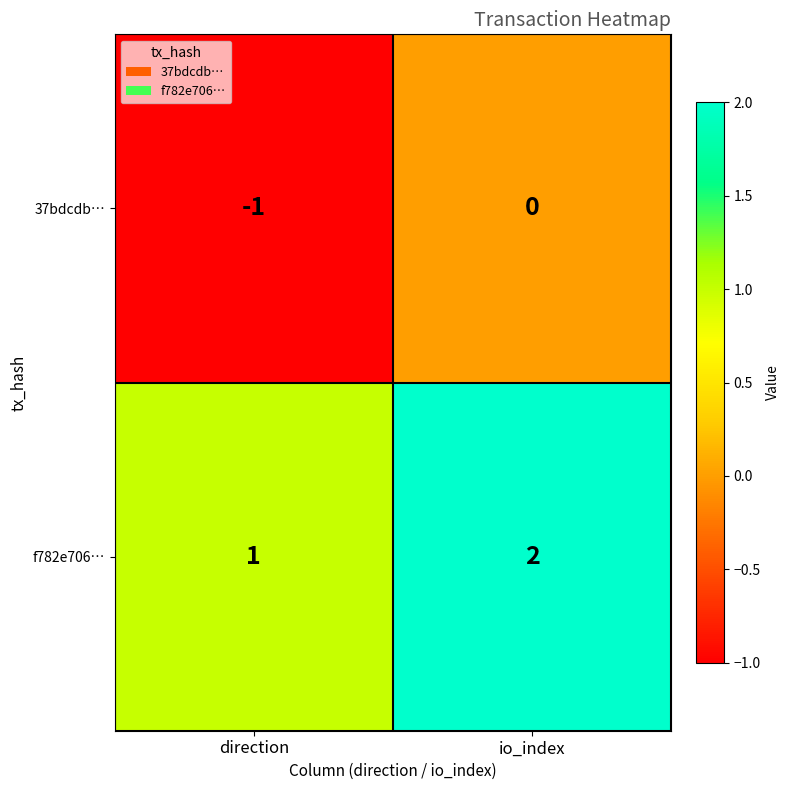

At which category does the chart reach its peak across all series?

io_index